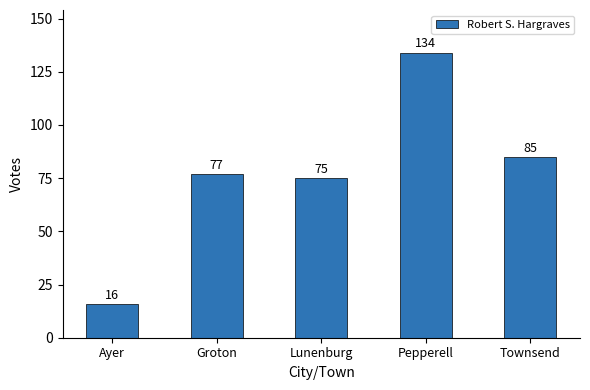

At which category does the chart reach its peak across all series?

Pepperell